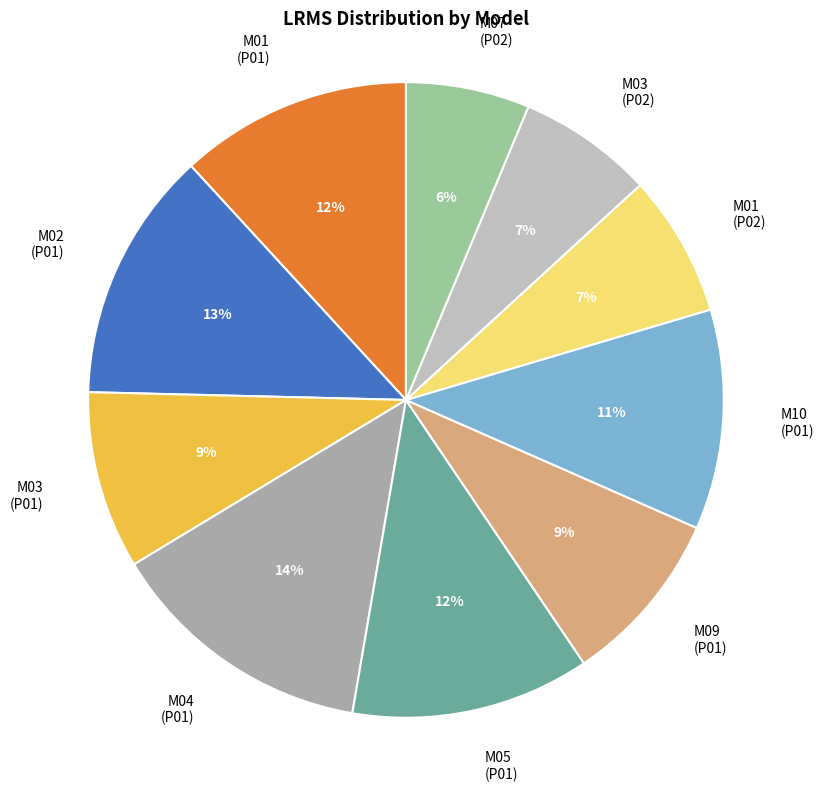

Is it true that M04 (P01) is 14% of the pie?

True